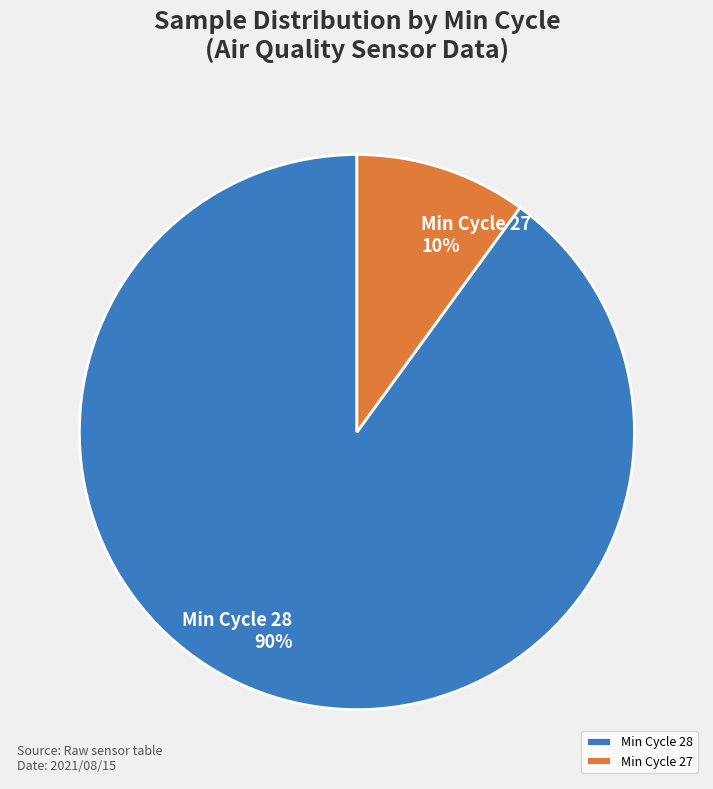

How many slices are in this pie chart?

2